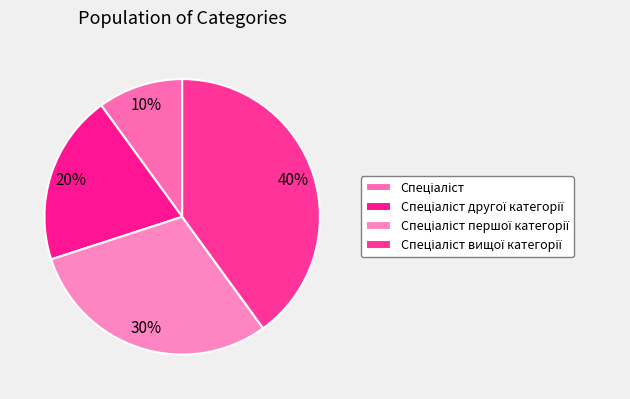

How many segments does this pie chart have?

4